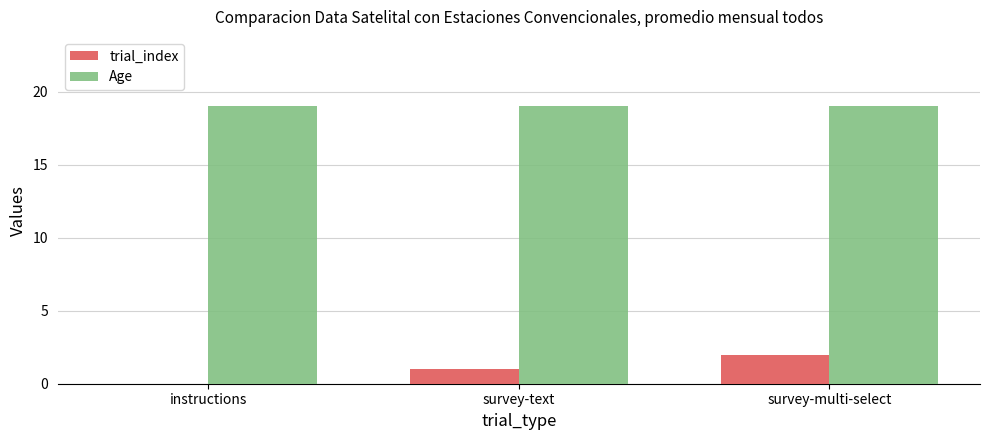

What is the total value across all series at instructions?

19